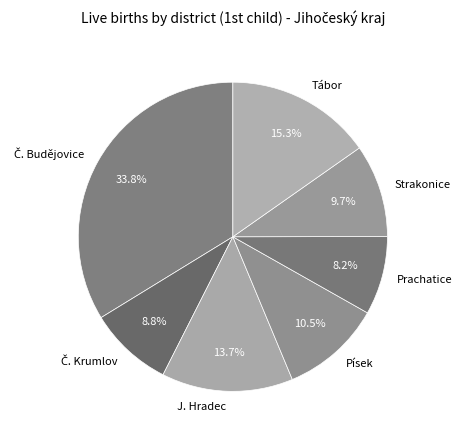

To the nearest percent, what is the average slice percentage?

14%